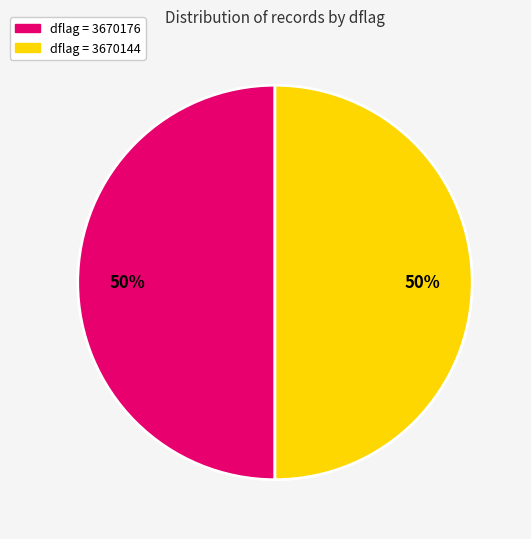

To the nearest percent, what is the average slice percentage?

50%